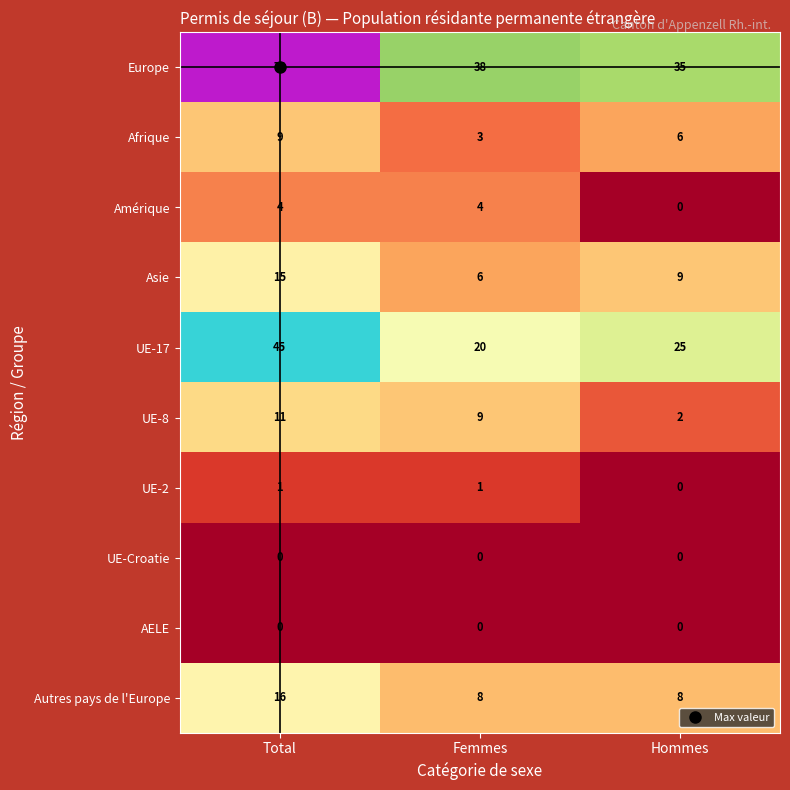

At which label is Europe closest to 73?

Total